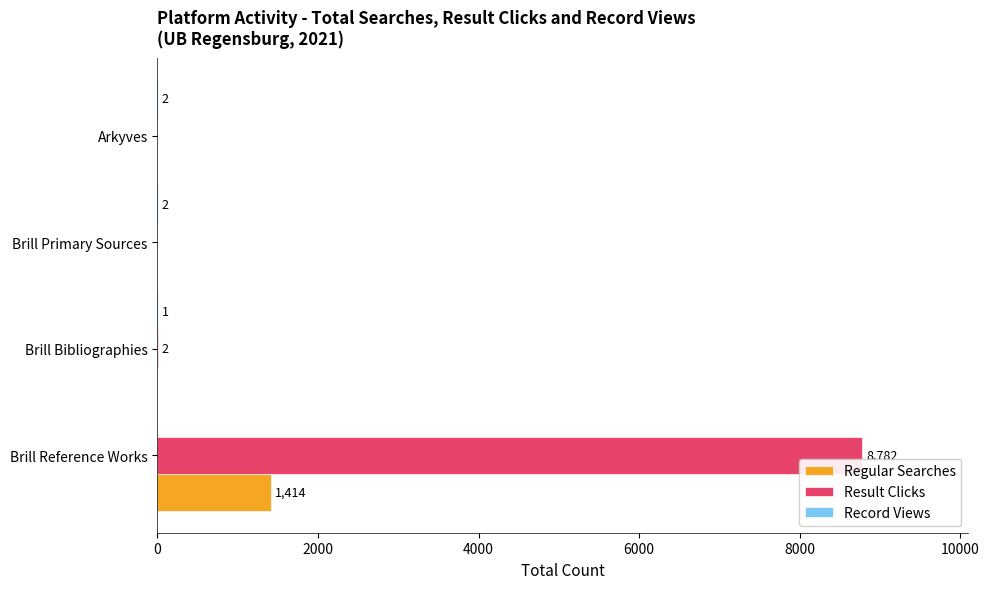

How many Regular Searches values are between 0 and 1414?

4